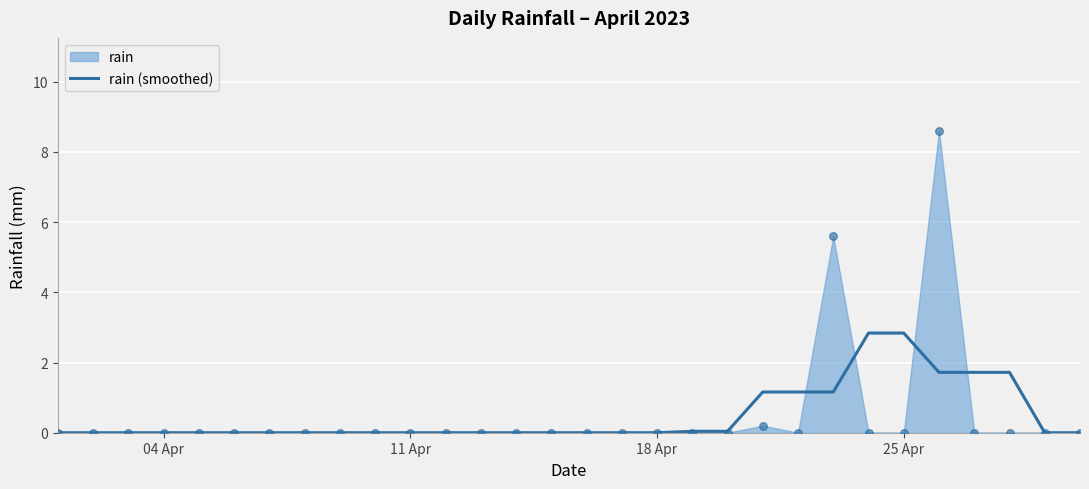

Is it true that rain (smoothed) equals 0.0 at 04 Apr?

True